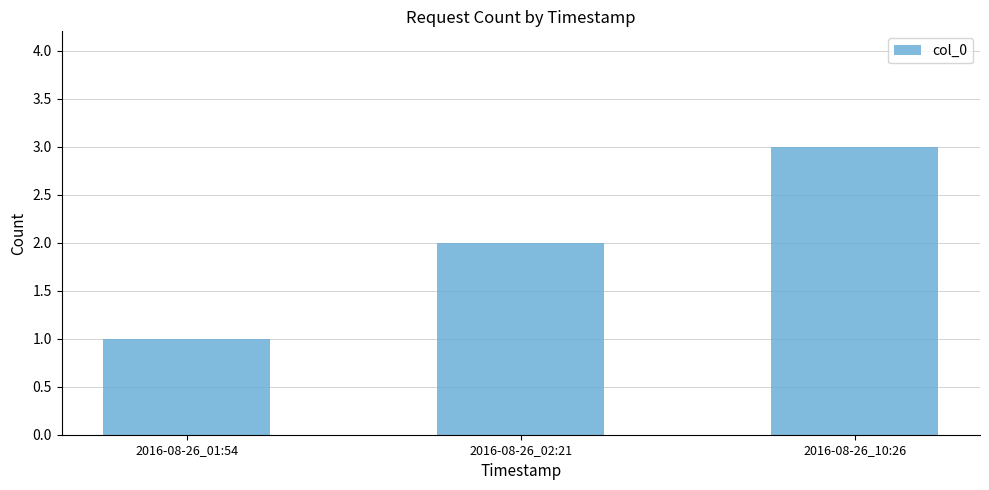

Count the number of data series in this chart.

1